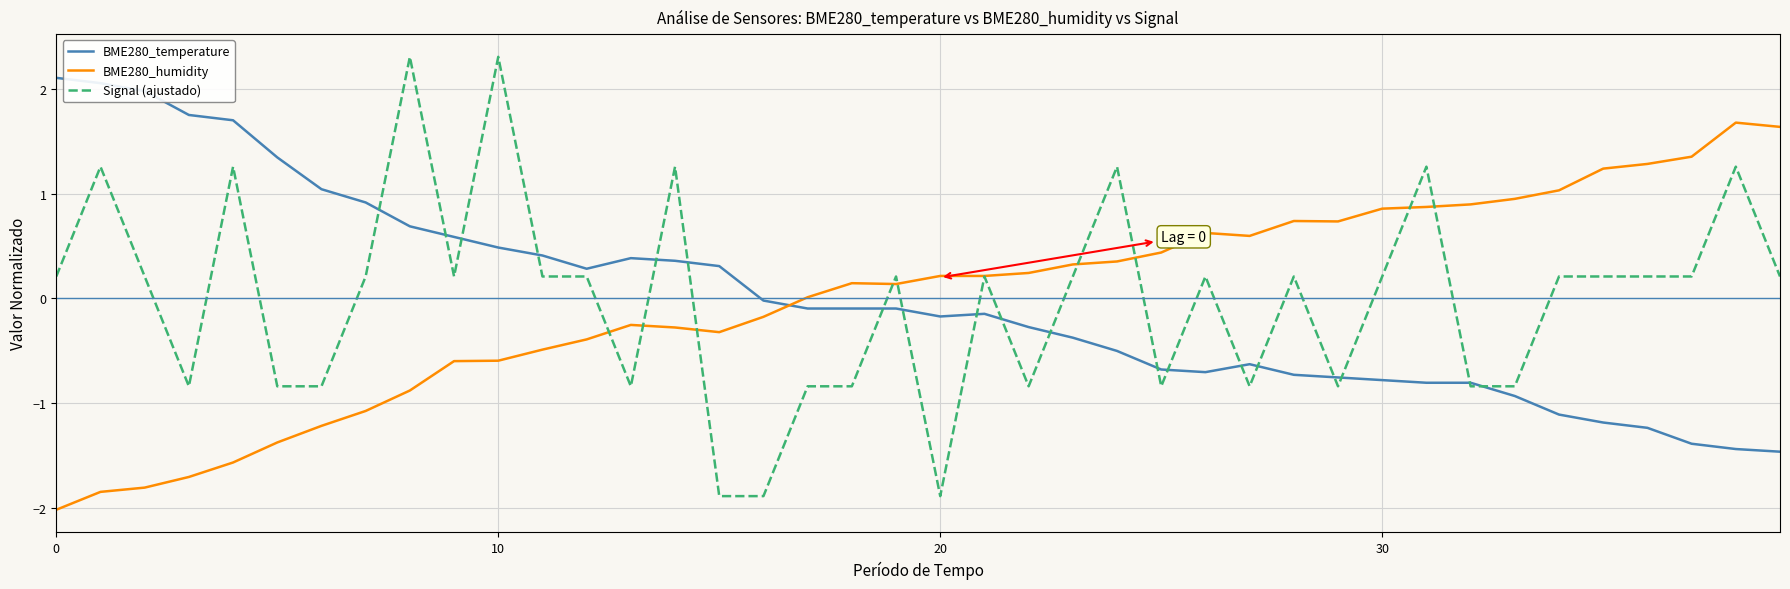

How many intersections are there between BME280_humidity and BME280_temperature?

1